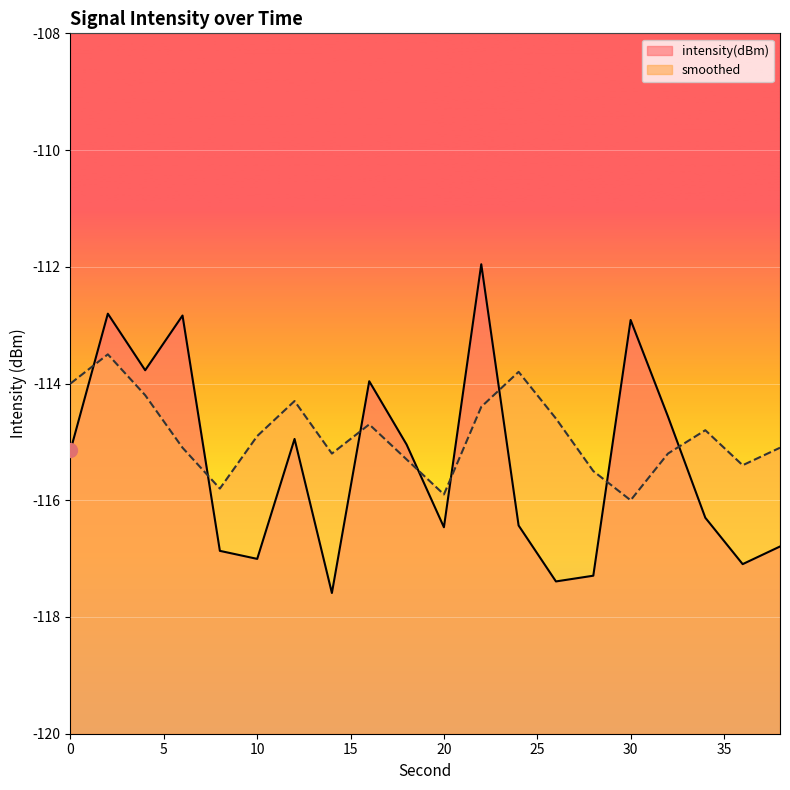

At how many categories does at least one series exceed -117?

20